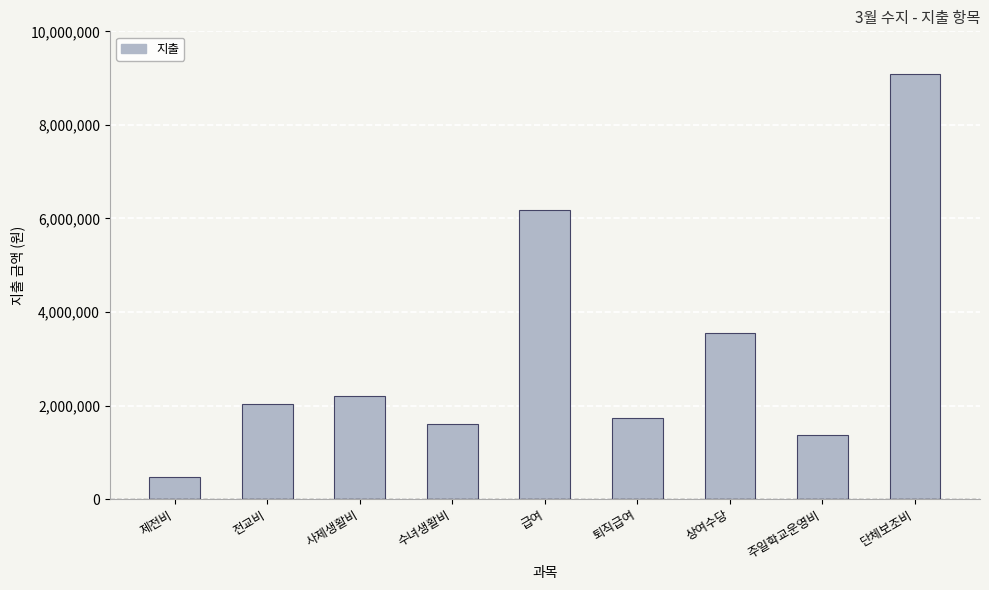

How many data points are less than 2038650?

4